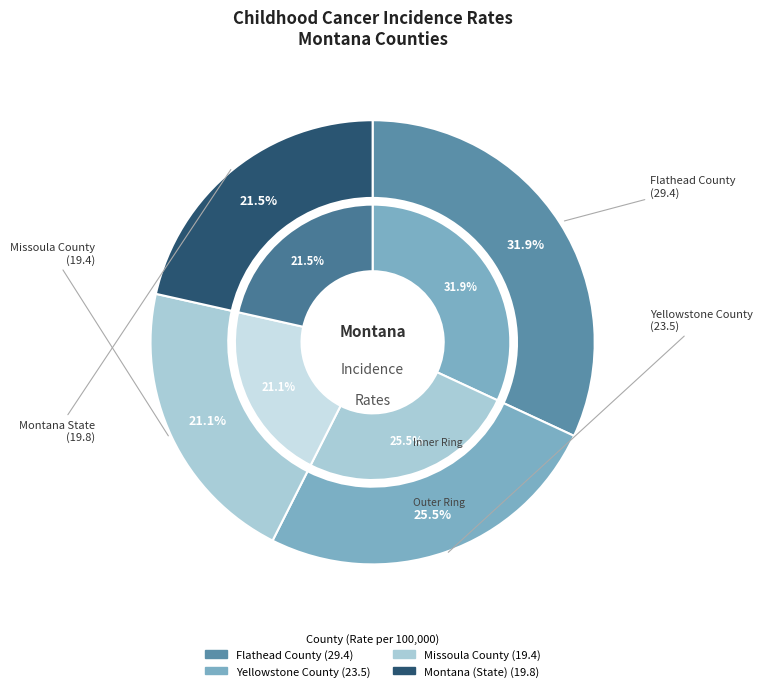

Between Yellowstone County and Flathead County, which is larger?

Flathead County